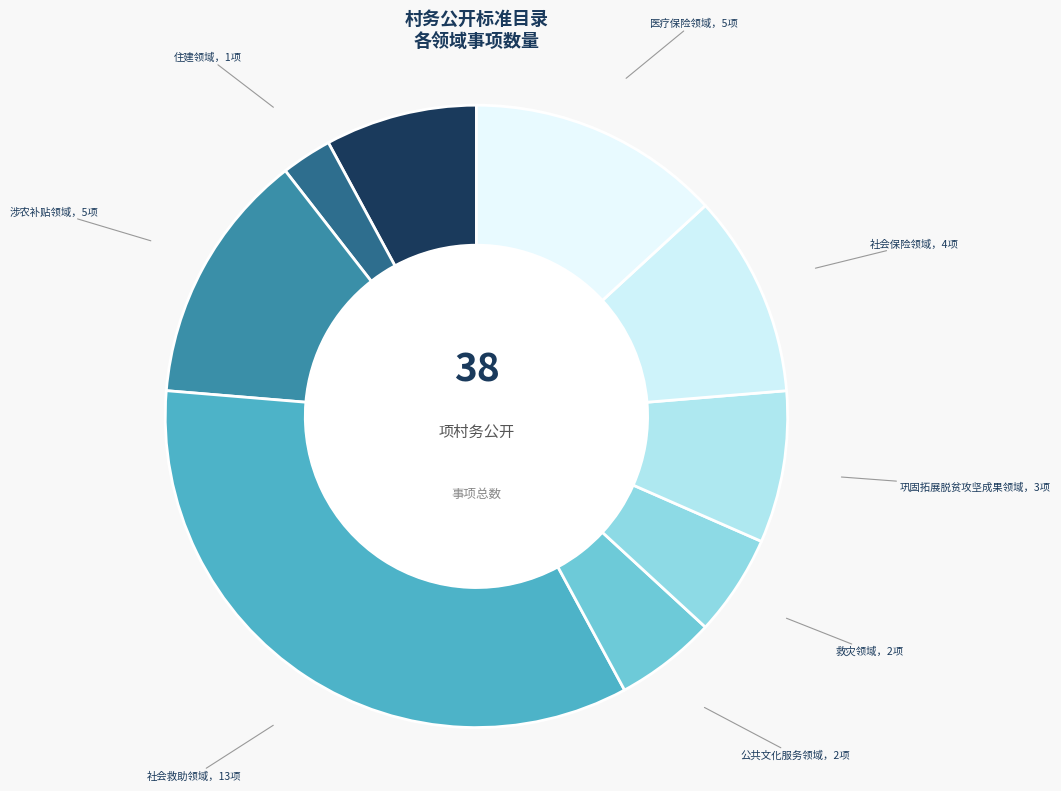

How many slices are in this pie chart?

9